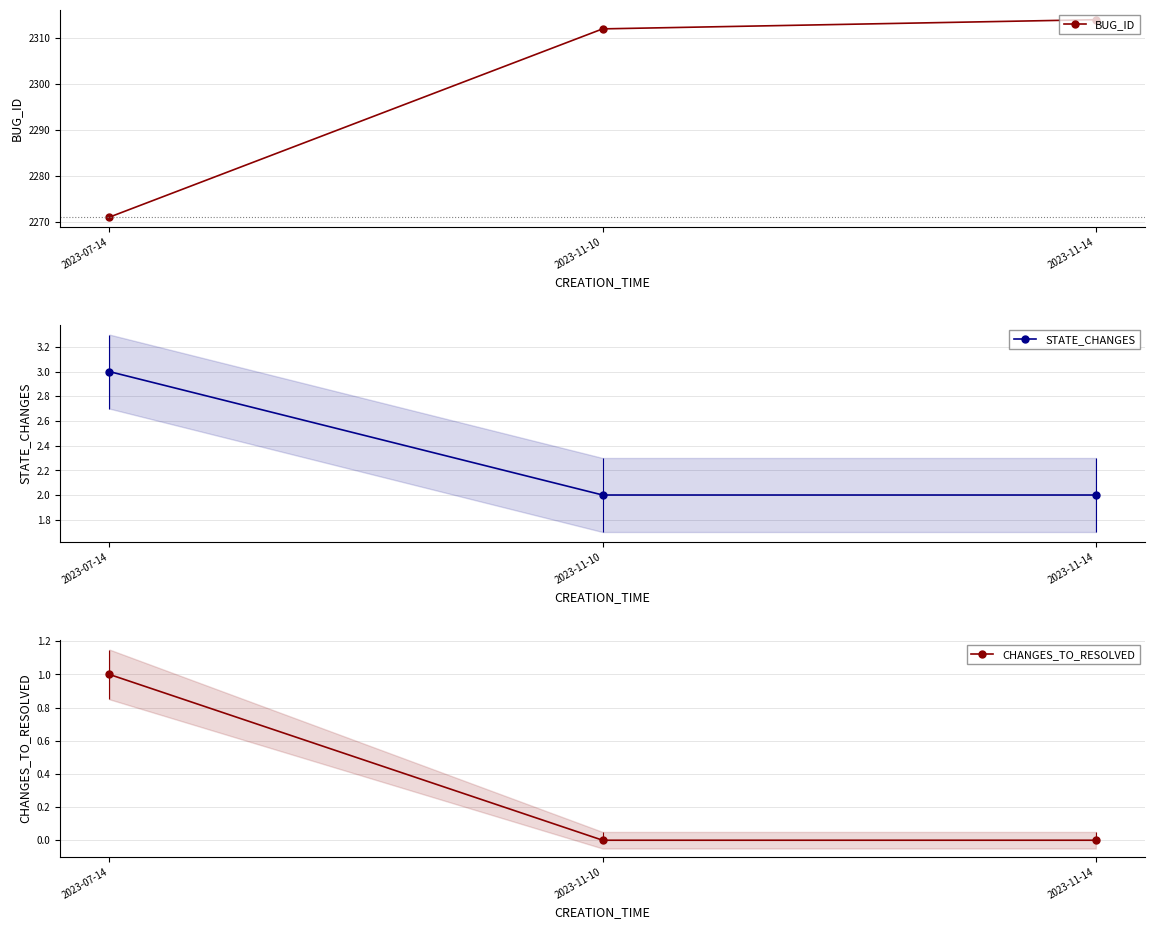

Count the number of categories in the chart.

3